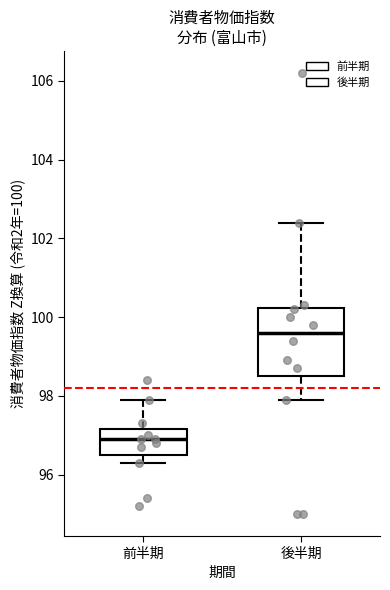

Which box has the highest median line?

後半期